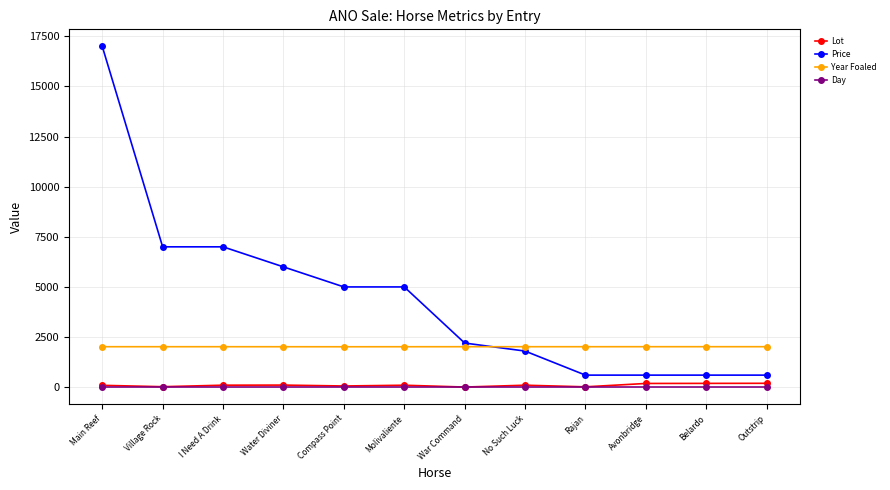

What is the maximum value for Lot?

192